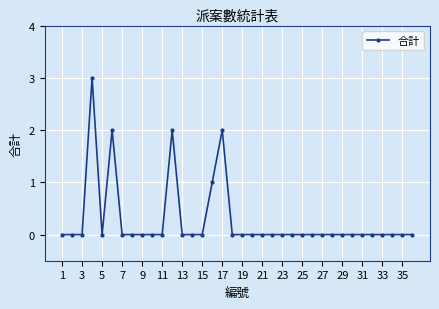

What is the greatest value displayed?

3